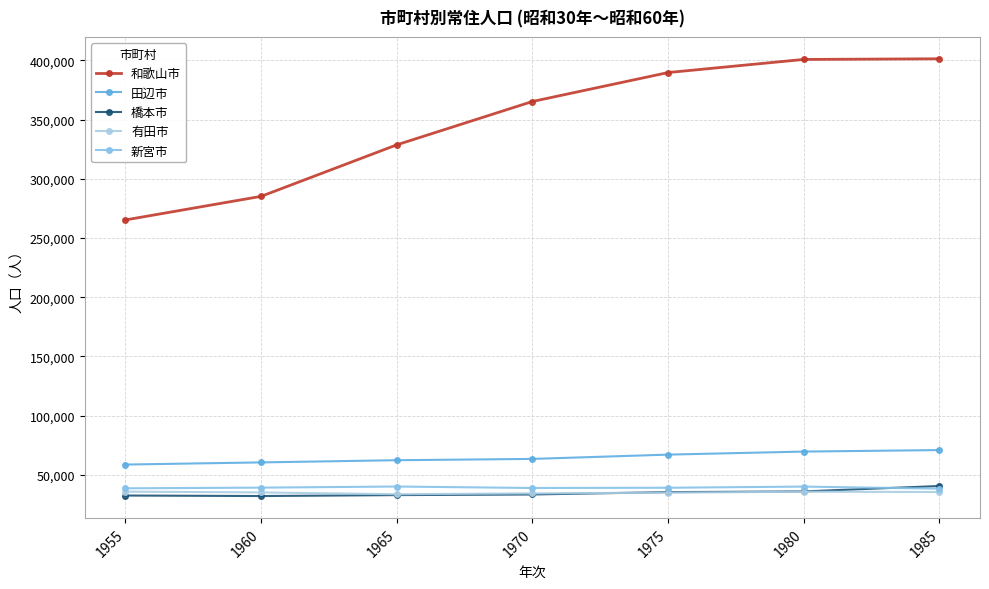

What is the spread (max minus min) of values at 1970?

331933